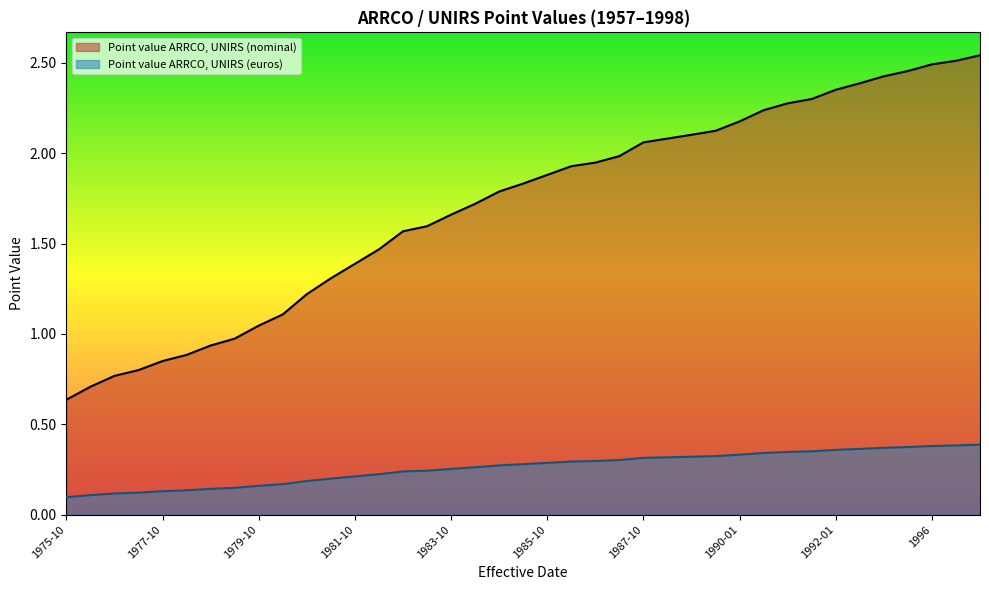

What is the approximate value of Point value ARRCO, UNIRS (nominal) at 1986-01?

1.9